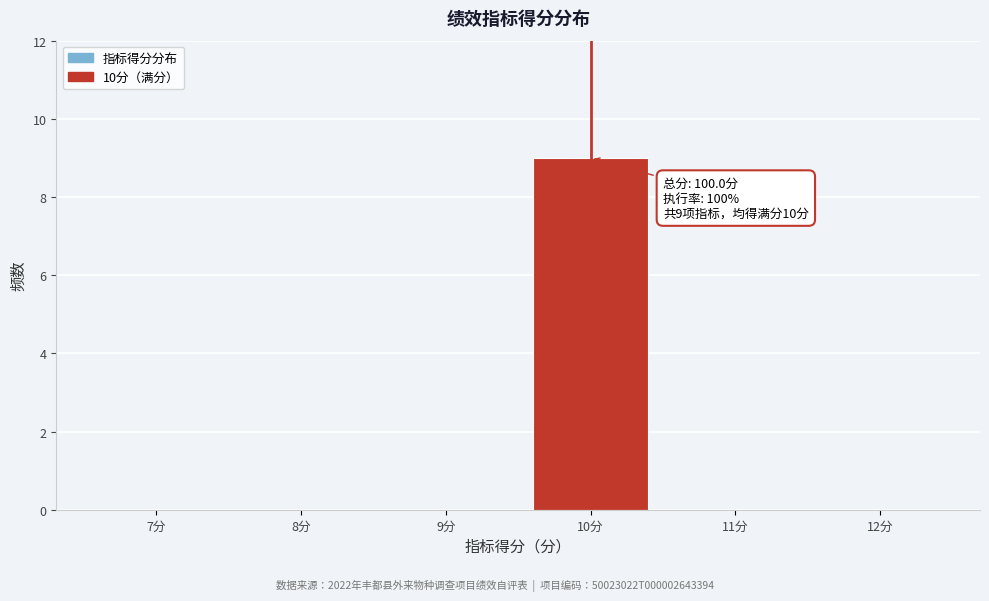

Reading right to left, extract all data points from this chart.

12分=0	11分=0	10分=9	9分=0	8分=0	7分=0